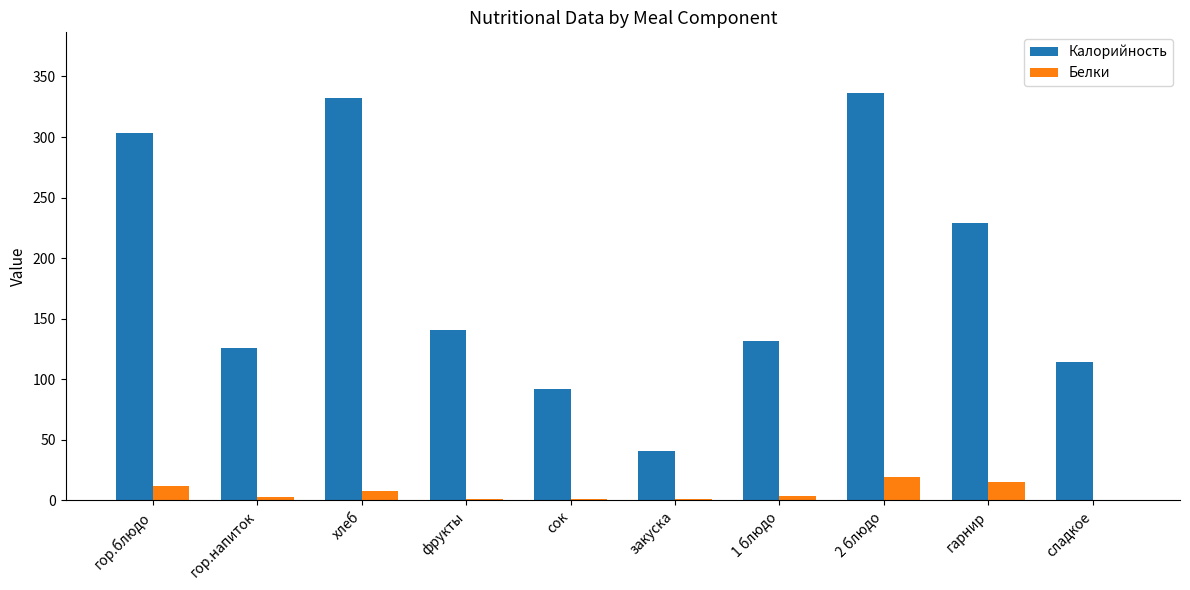

What is the maximum value shown in the chart?

336